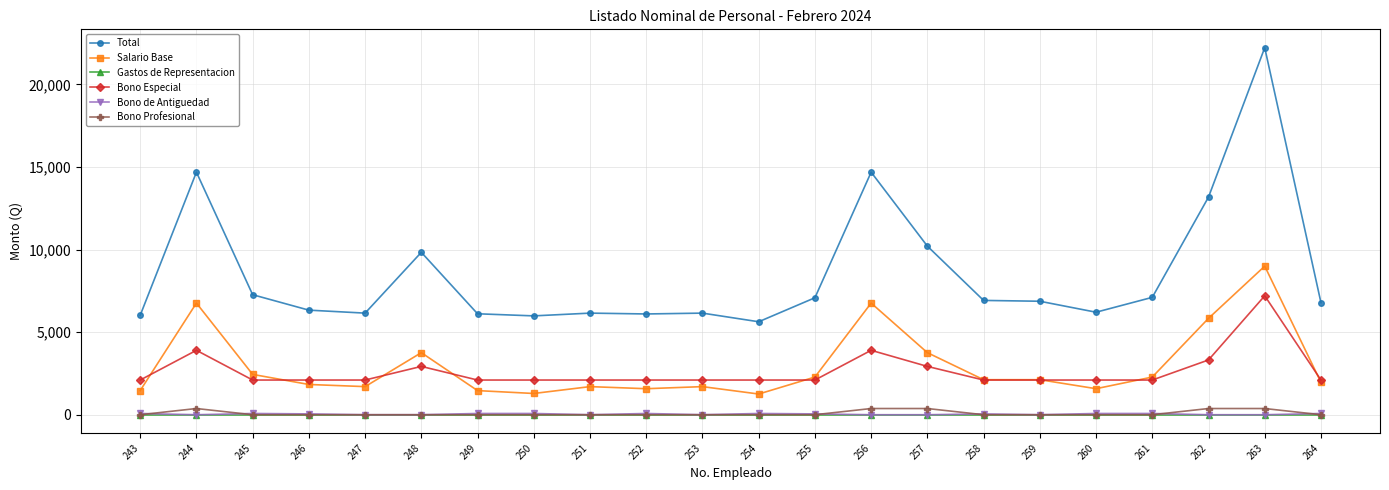

What is the maximum value shown in the chart?

22221